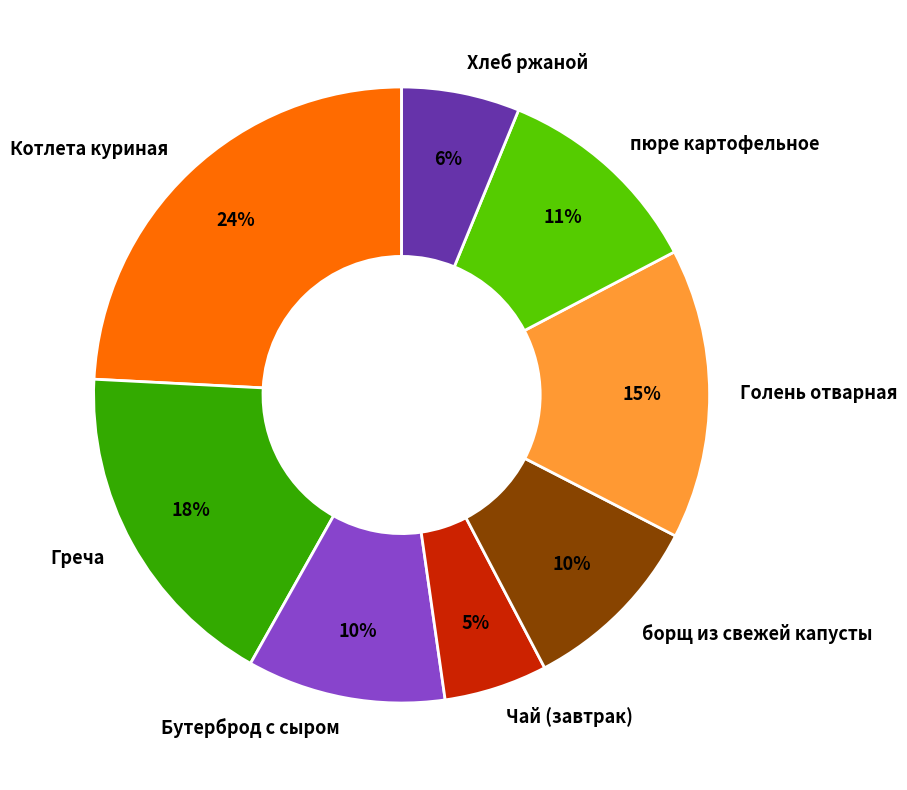

Combined, do Греча and Хлеб ржаной account for over 50%?

No